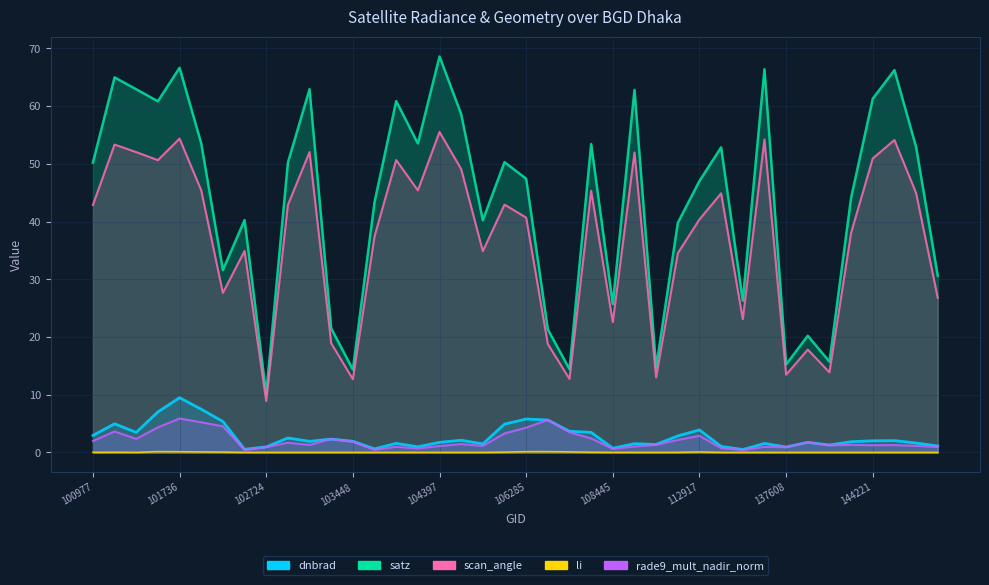

Which series has the largest range (max minus min)?

satz